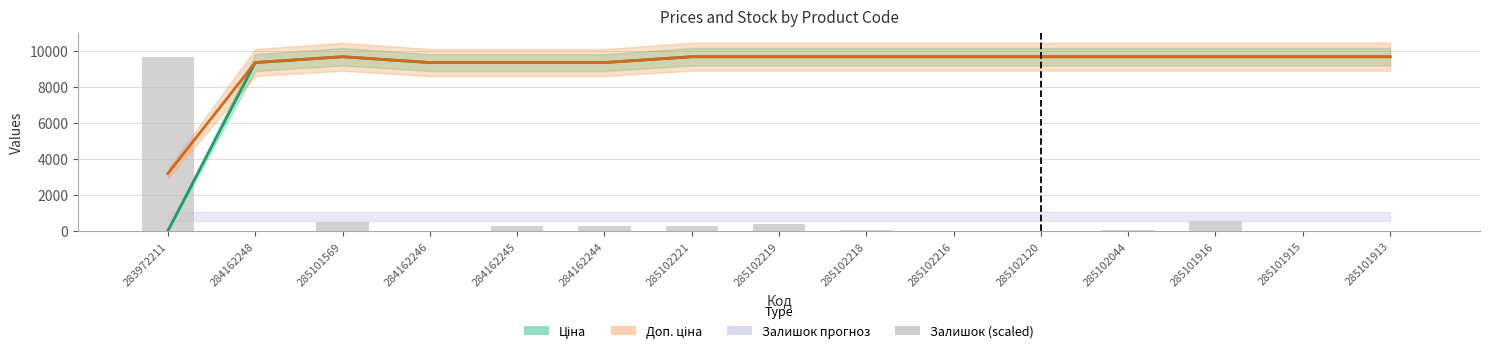

What is the difference between the second highest and second lowest values?

589.0